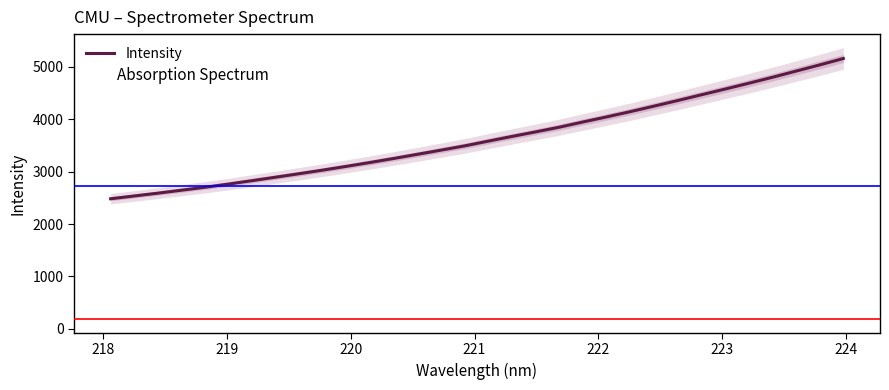

What is the lowest value of the Intensity series?

2483.0